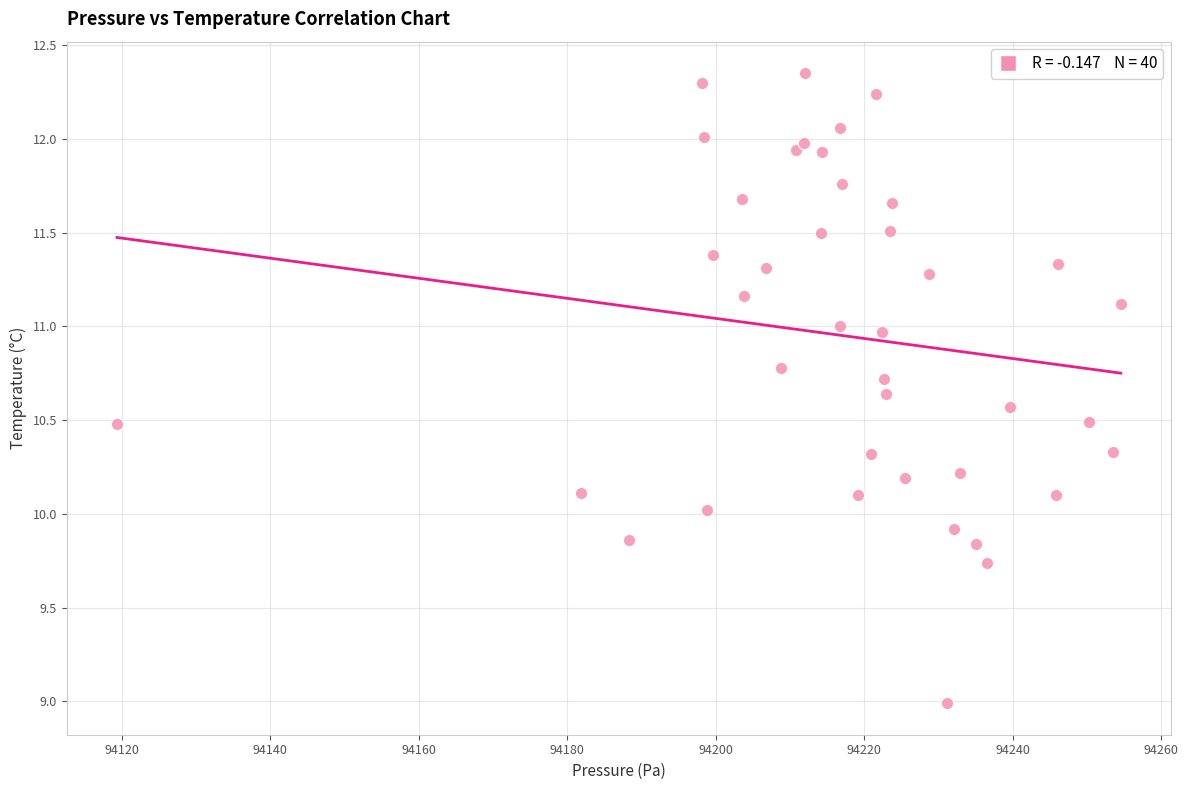

What is the range of X values (max minus min)?

135.2